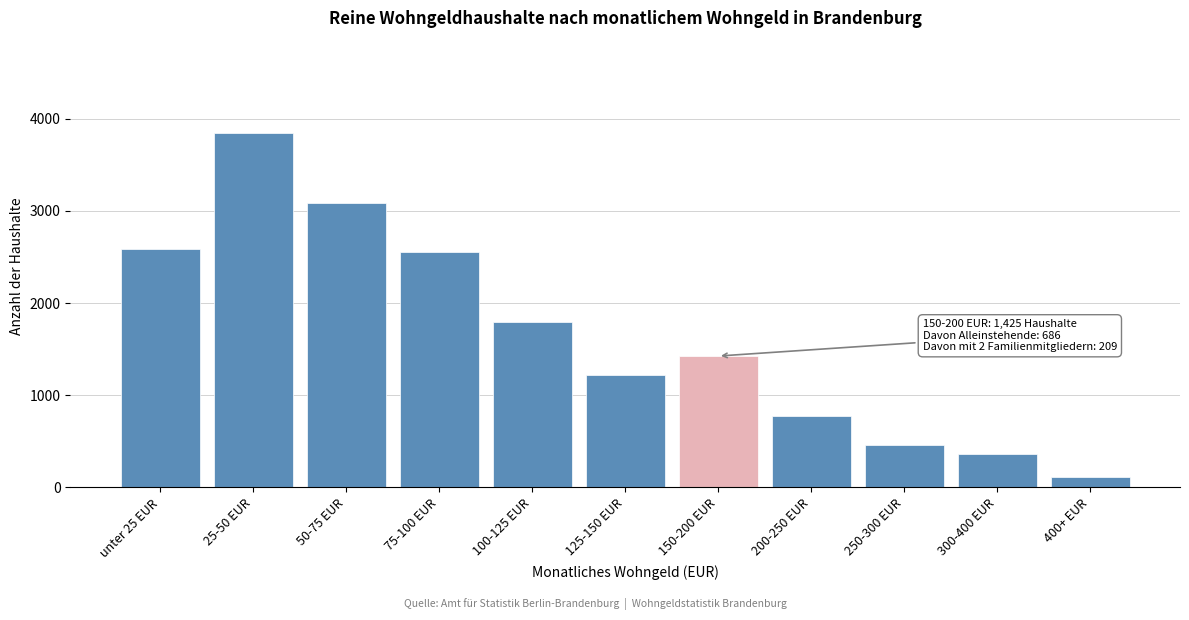

Reading left to right, what are all the values shown in this chart?

2587	3841	3085	2552	1794	1224	1425	771	460	361	112